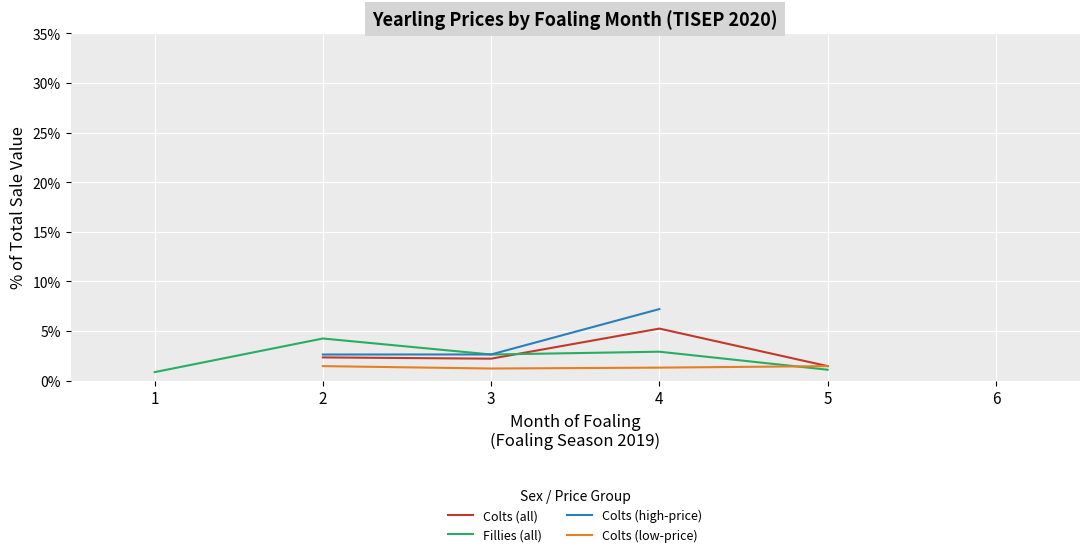

Where is the first local maximum for Fillies (all)?

2